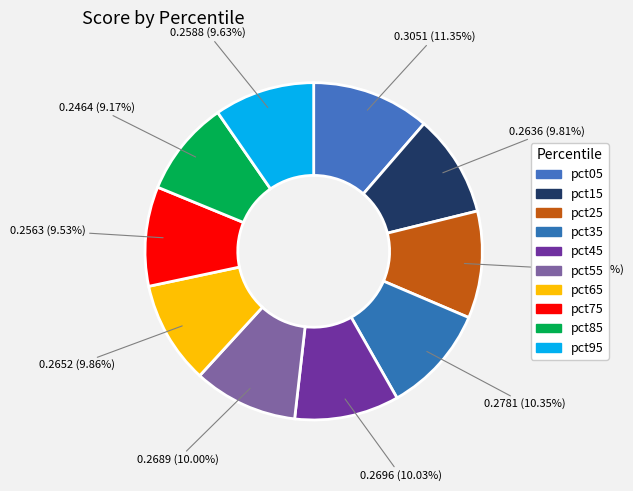

Which slice is the largest?

pct05